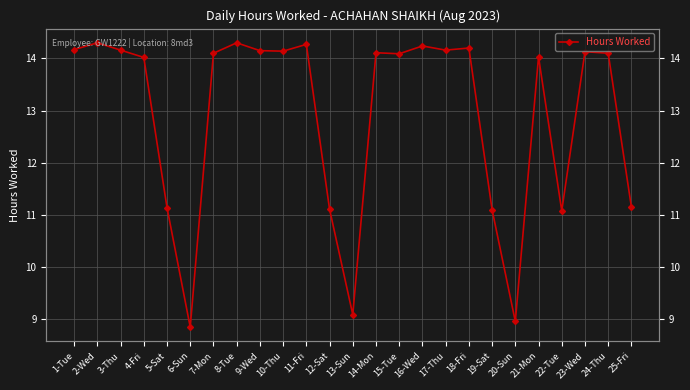

What is the change in value from 5-Sat to 22-Tue?

-0.1